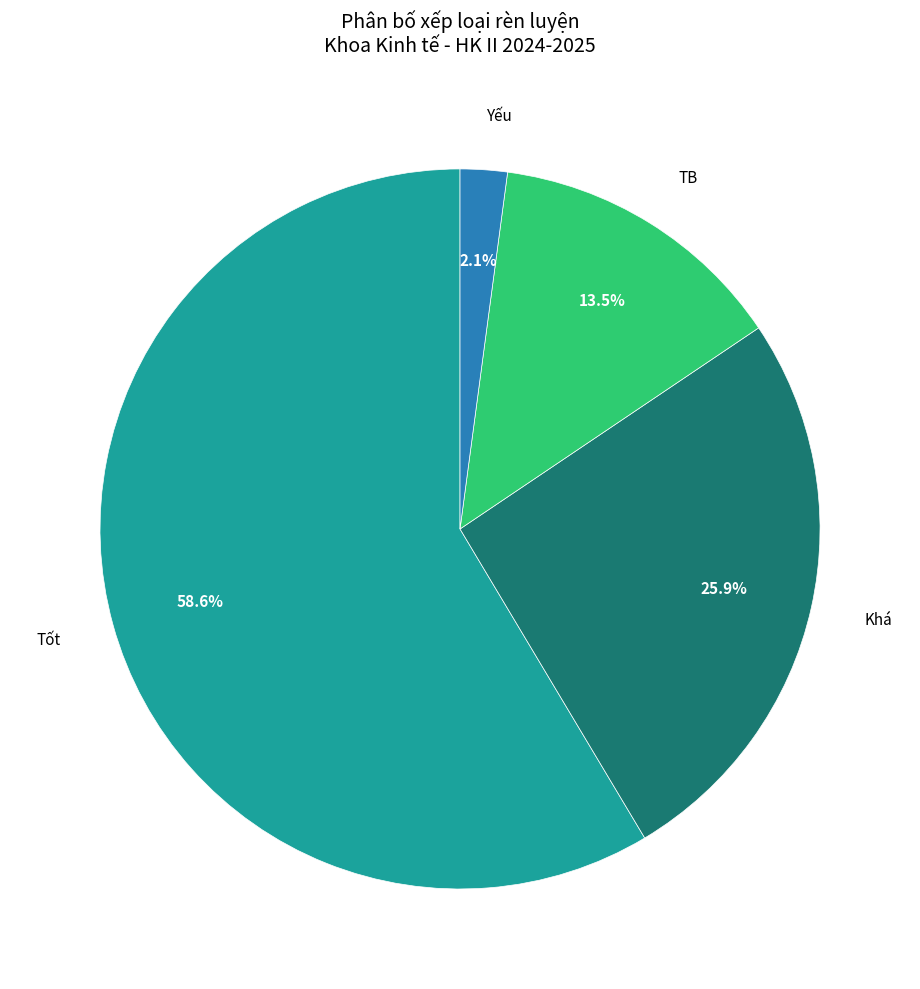

Is there any slice that represents more than half of the pie?

Yes